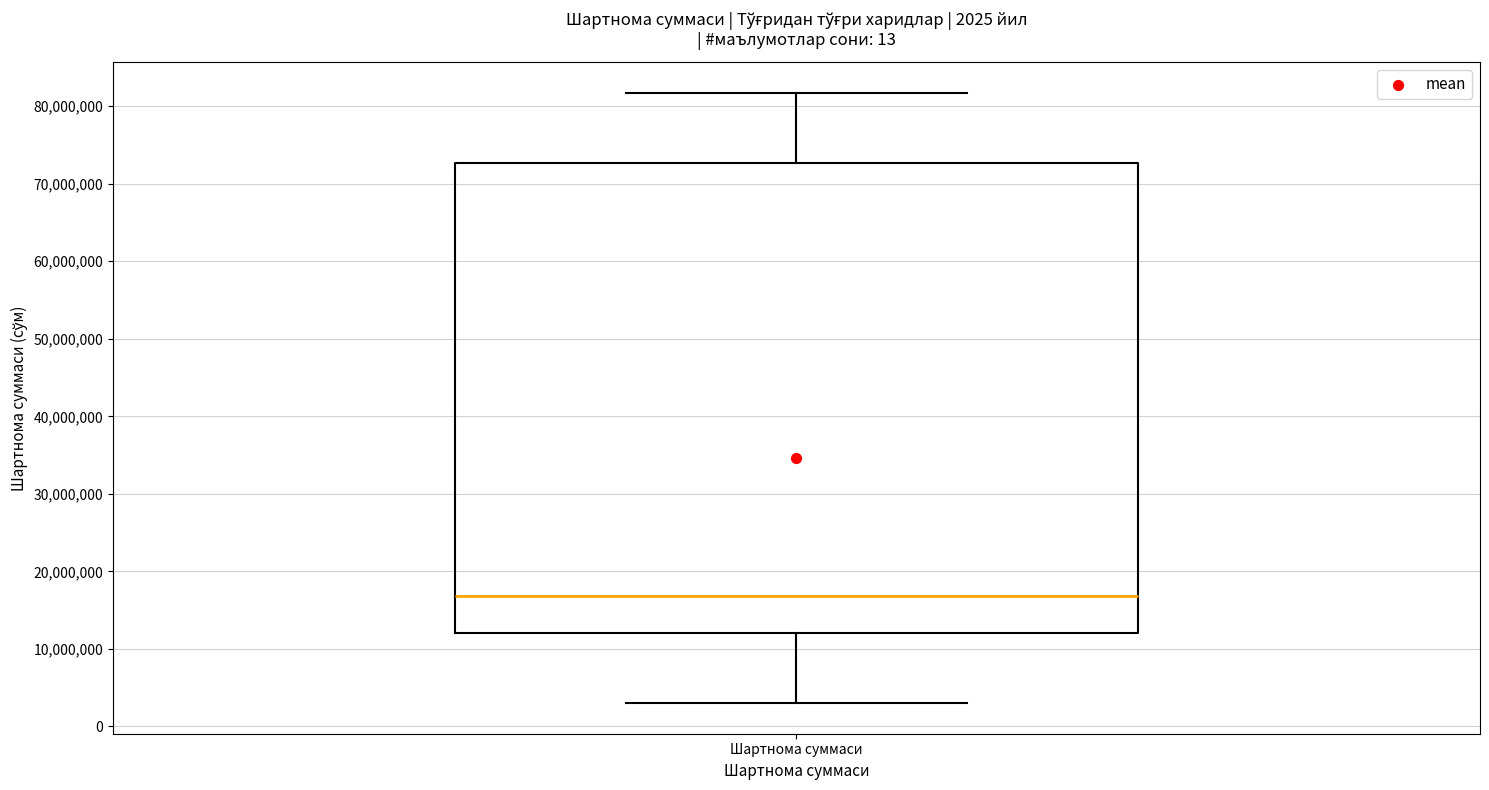

Read this box plot against the y-axis: the position of the median line, the range covered by the box, and the ends of both whiskers. The values are not printed on the chart, so give them approximately, as read against the axis.

median 17000000, box 12000000 to 73000000, whiskers 3000000 to 82000000